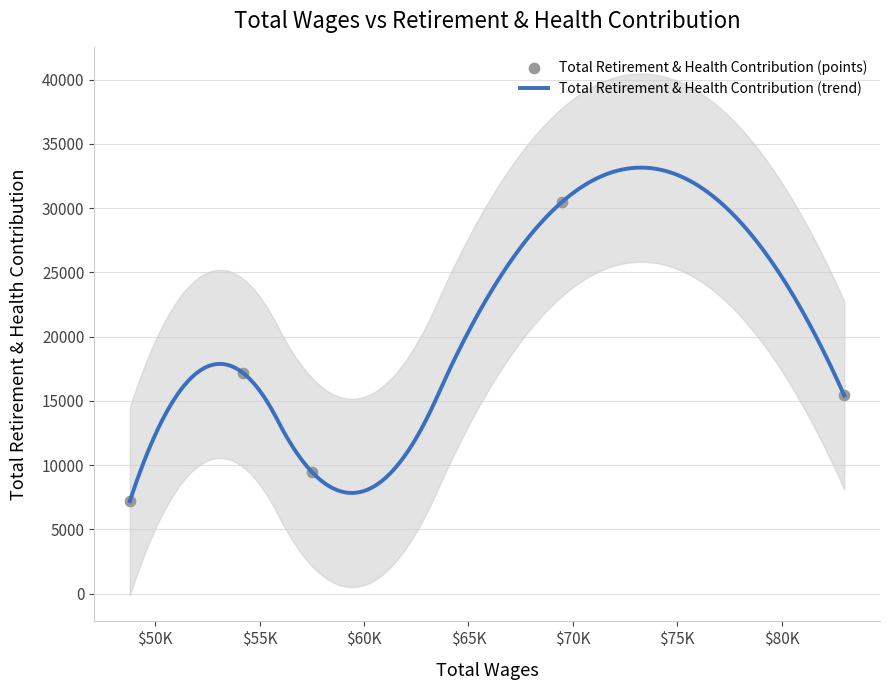

Approximately how many times larger is the value at 57517.0 compared to 83007.0?

0.6